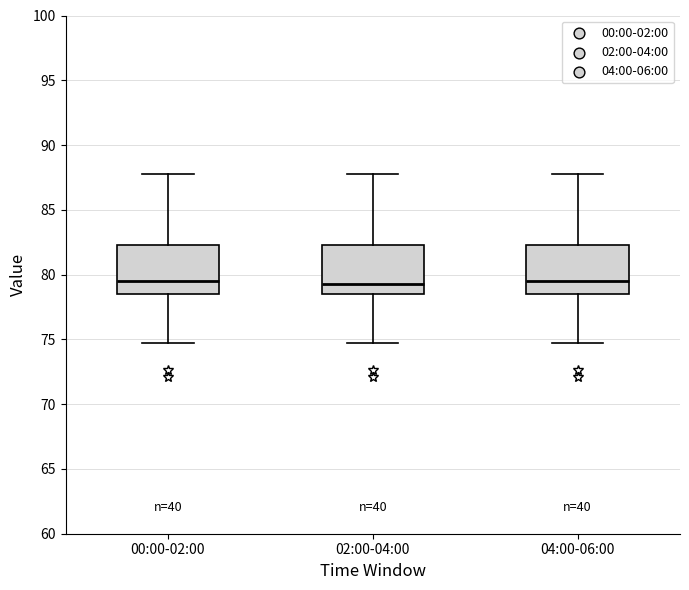

Where is the lower edge of the box for 04:00-06:00 on the y-axis? The values are not printed on the chart, so give them approximately, as read against the axis.

78.5